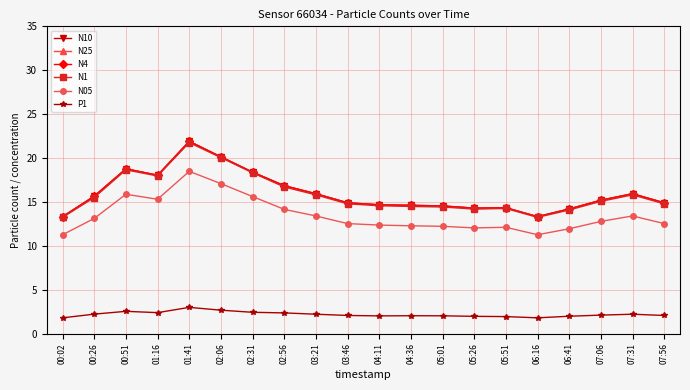

Count the number of data series in this chart.

6